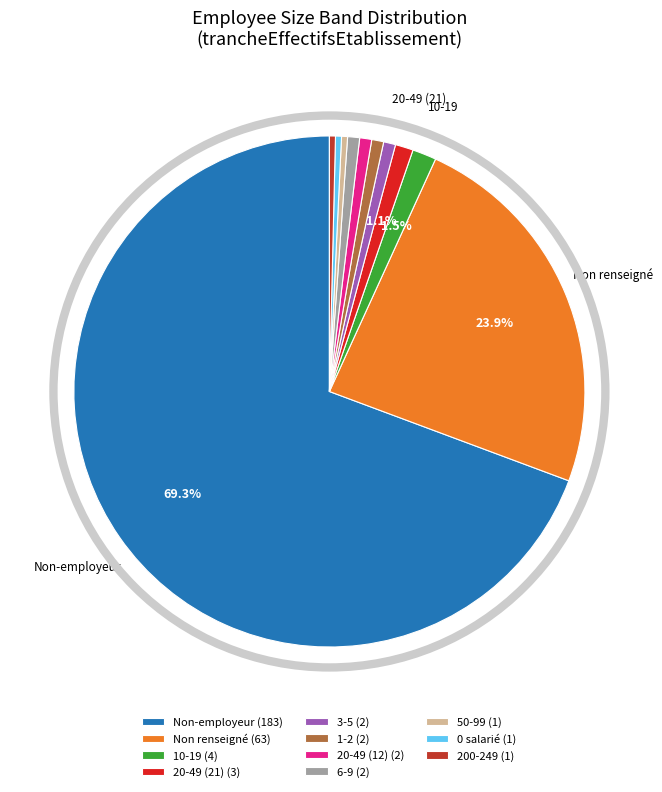

Combined, do Non renseigné (63) and 0 salarié (1) account for over 50%?

No